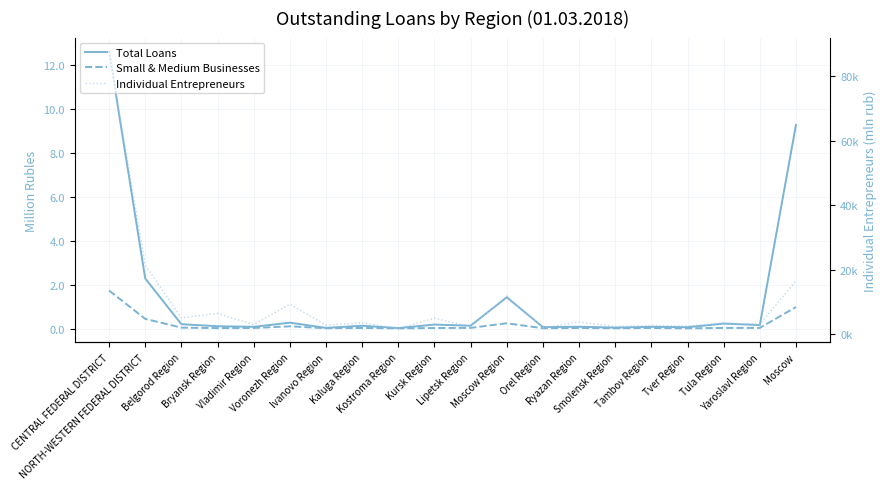

True or false: Total Loans and Individual Entrepreneurs intersect in this chart.

False